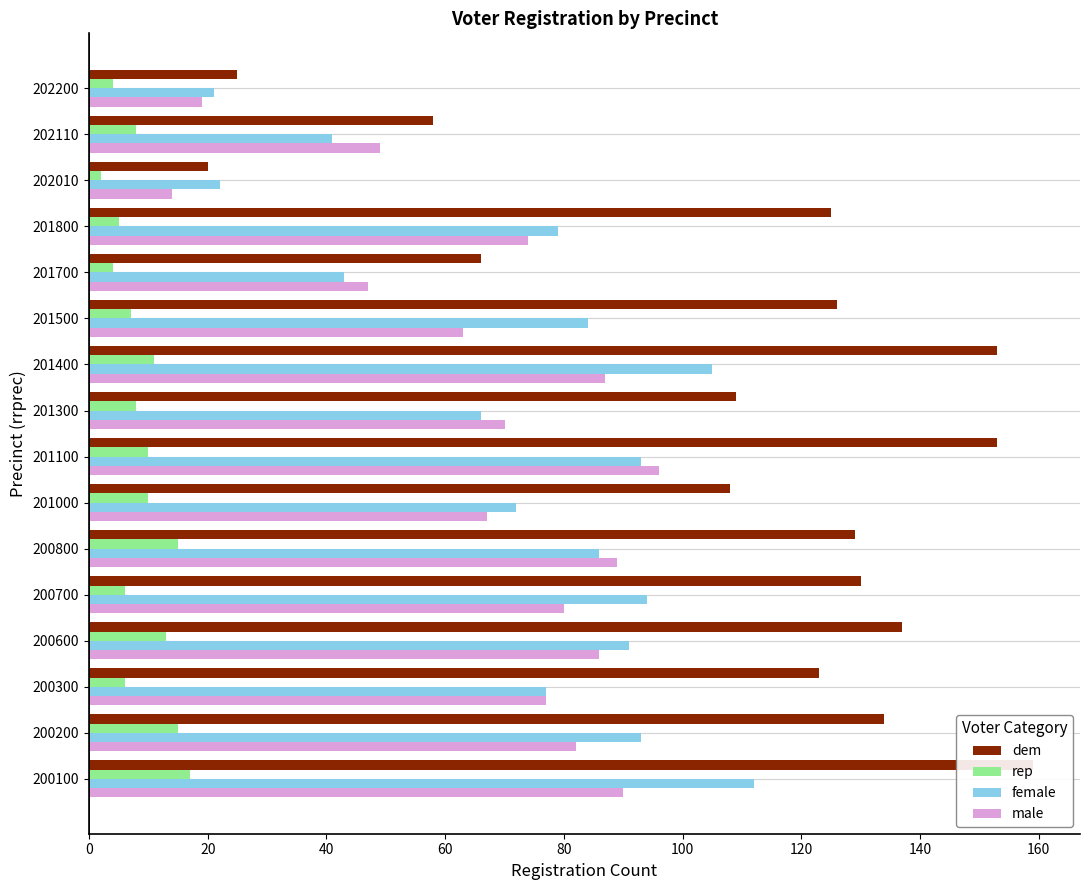

Is it true that male equals 80 at 200700?

True